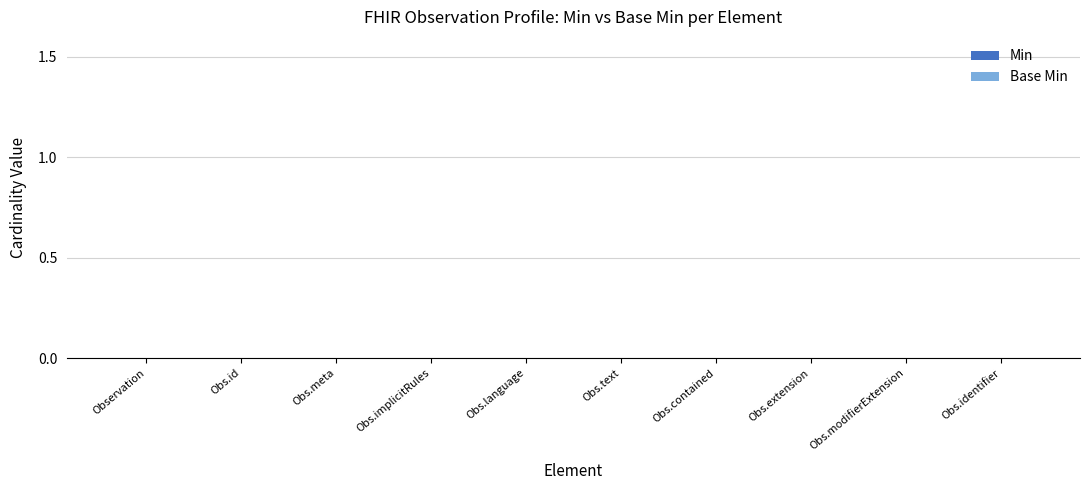

Where is Min nearest to the value 0?

Observation